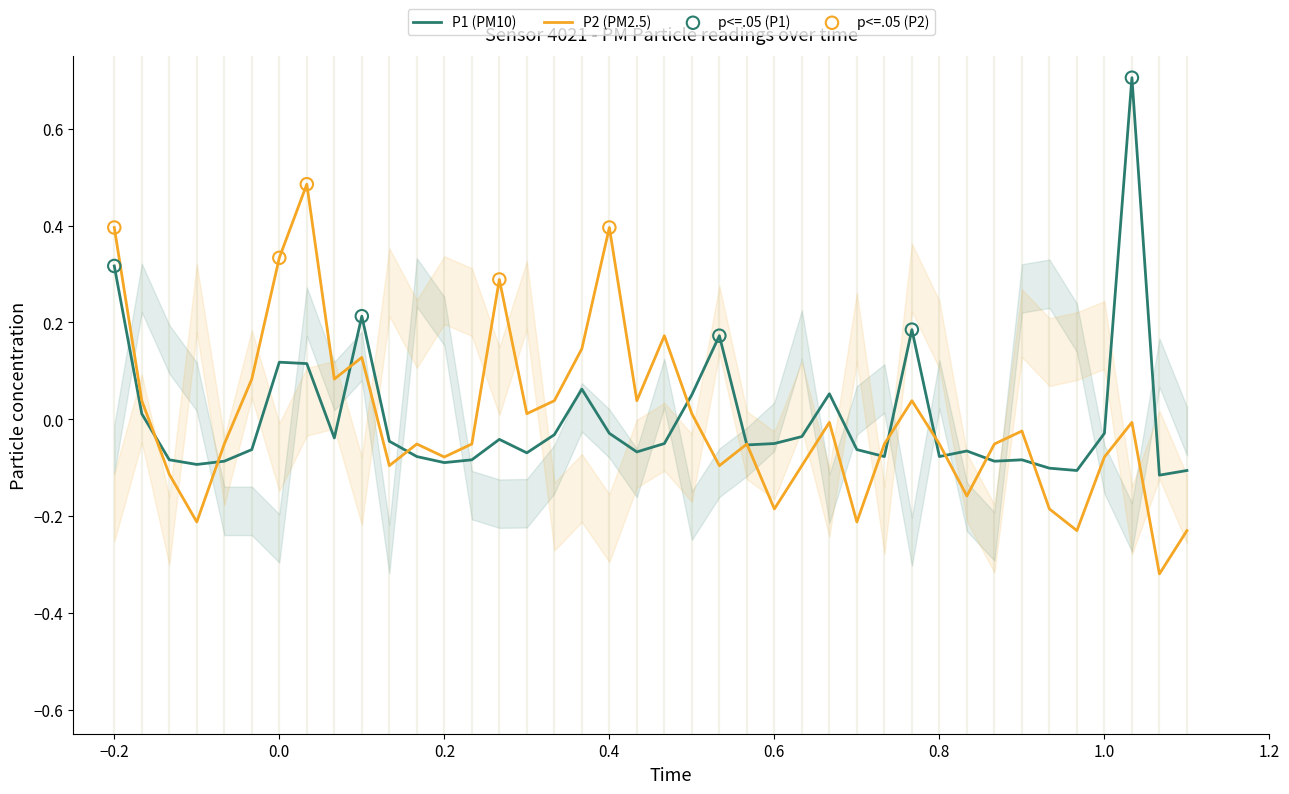

Is the value of P1 at 00:31 greater than the value of P2 at 00:21?

No